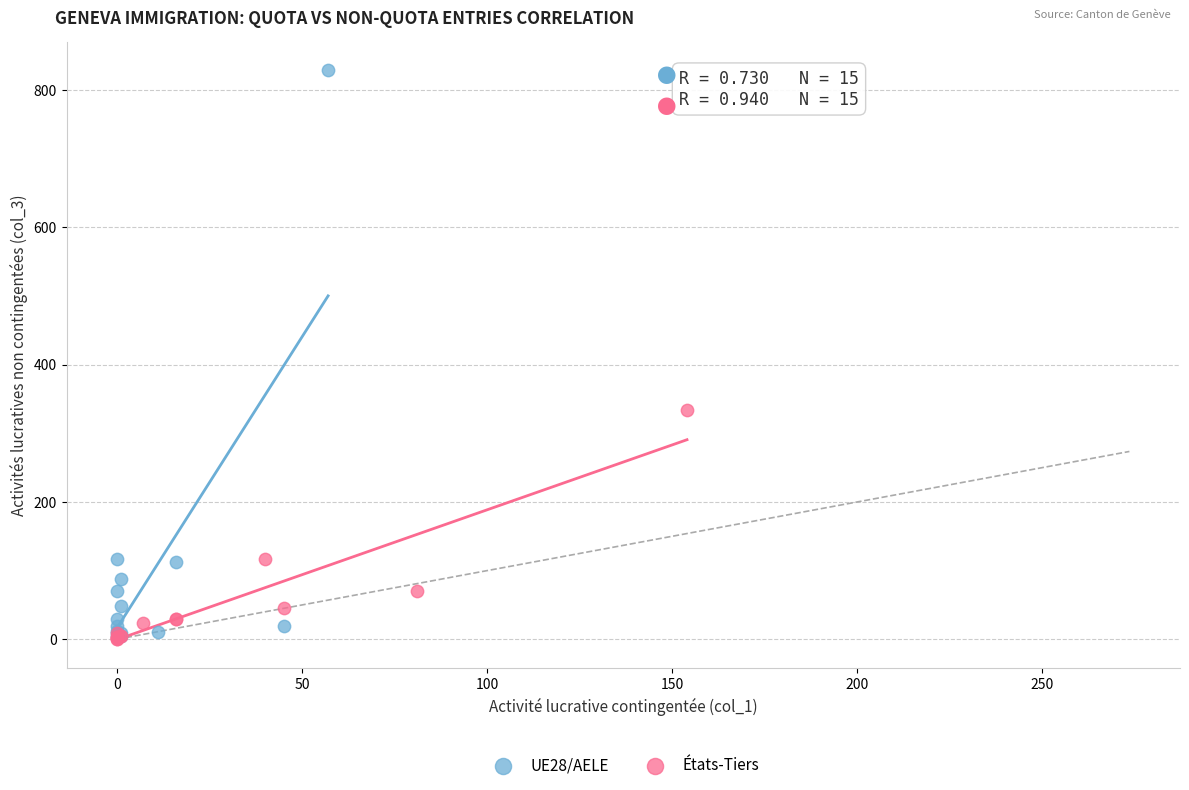

Which series has the largest Y range (max minus min)?

UE28/AELE